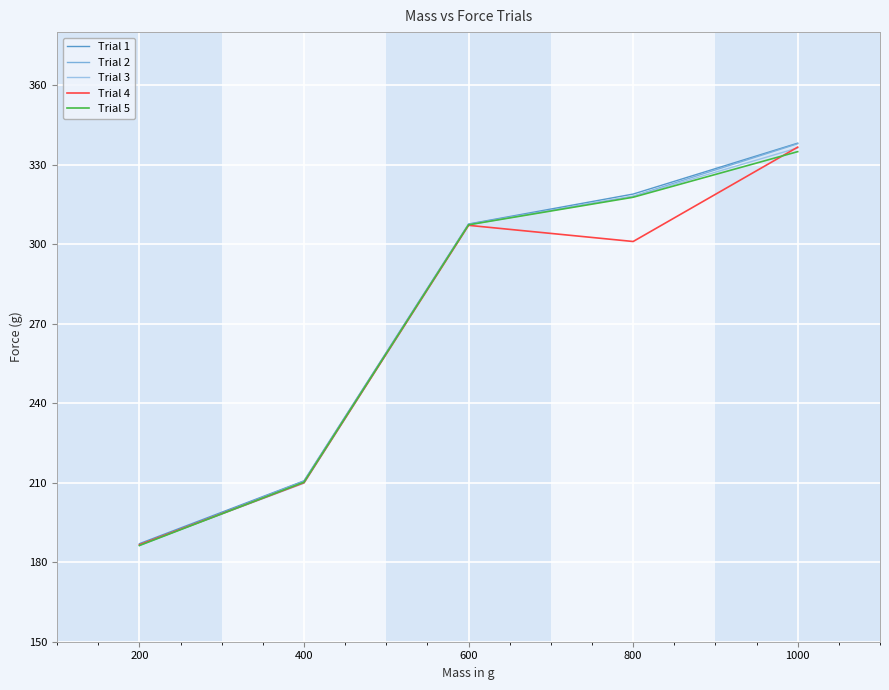

Is it true that Trial 5 equals 96.2 at 200?

False